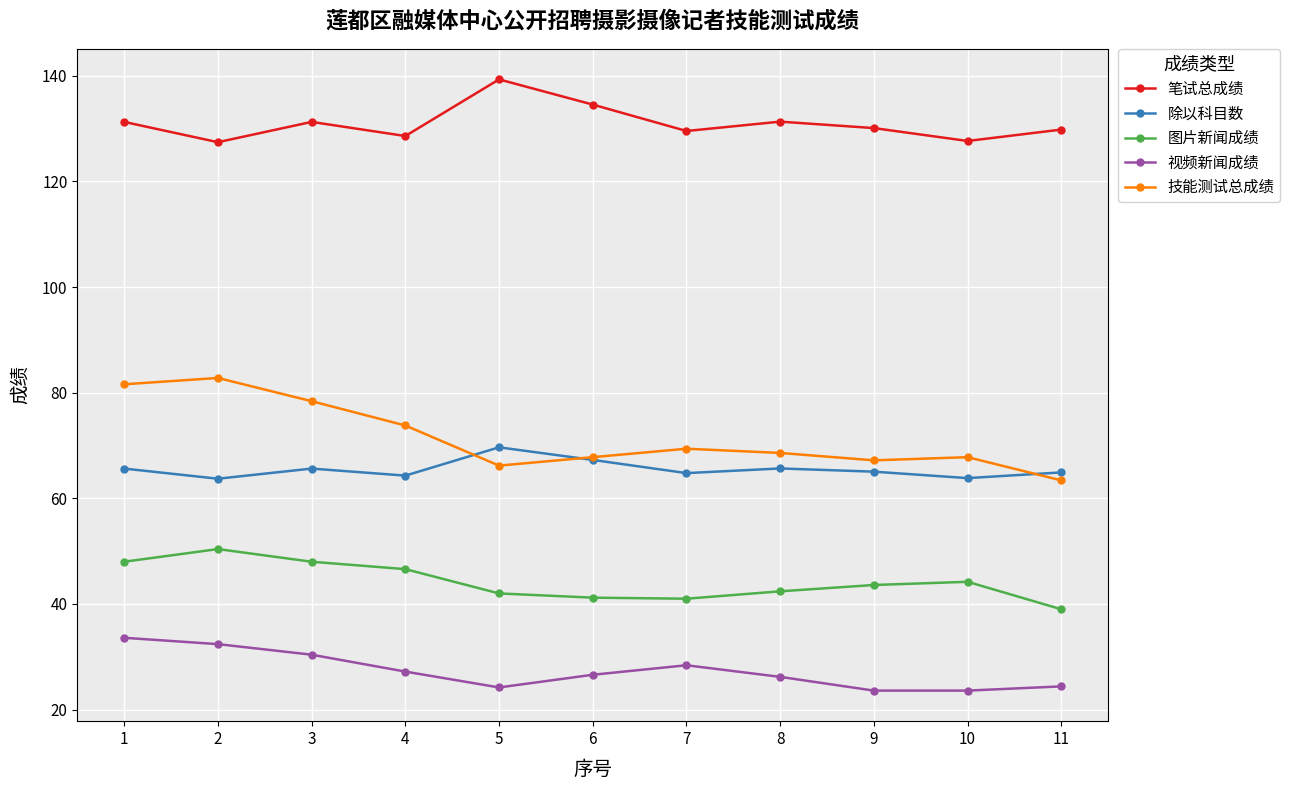

True or false: 除以科目数 has a value of 65.6 at 1.

True